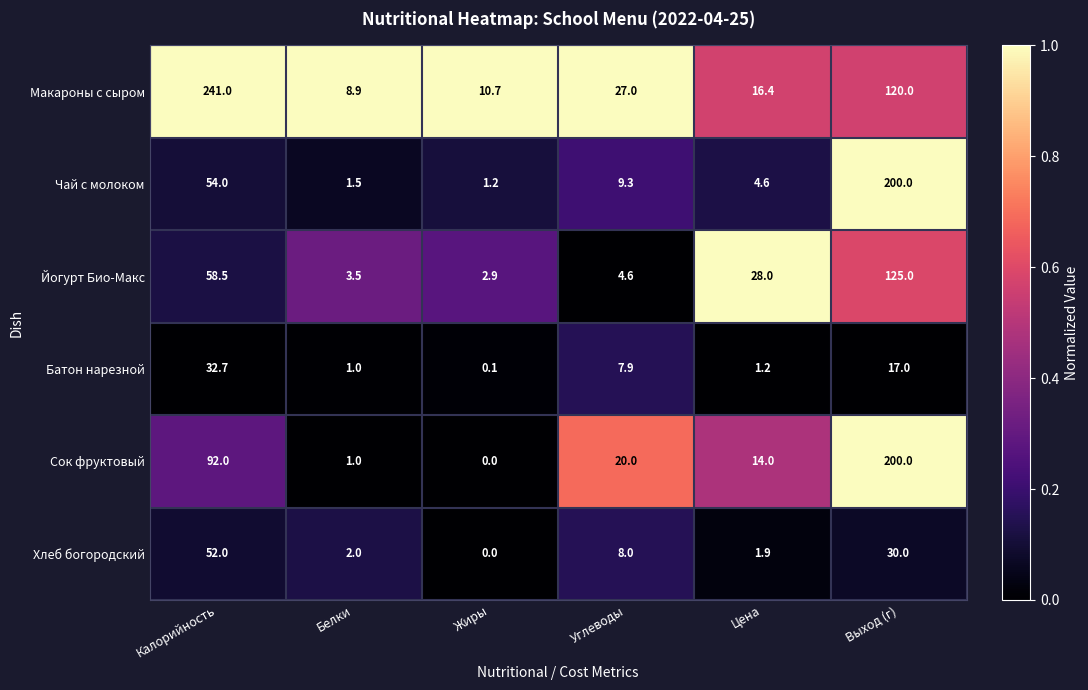

At how many categories does at least one series exceed 0?

6